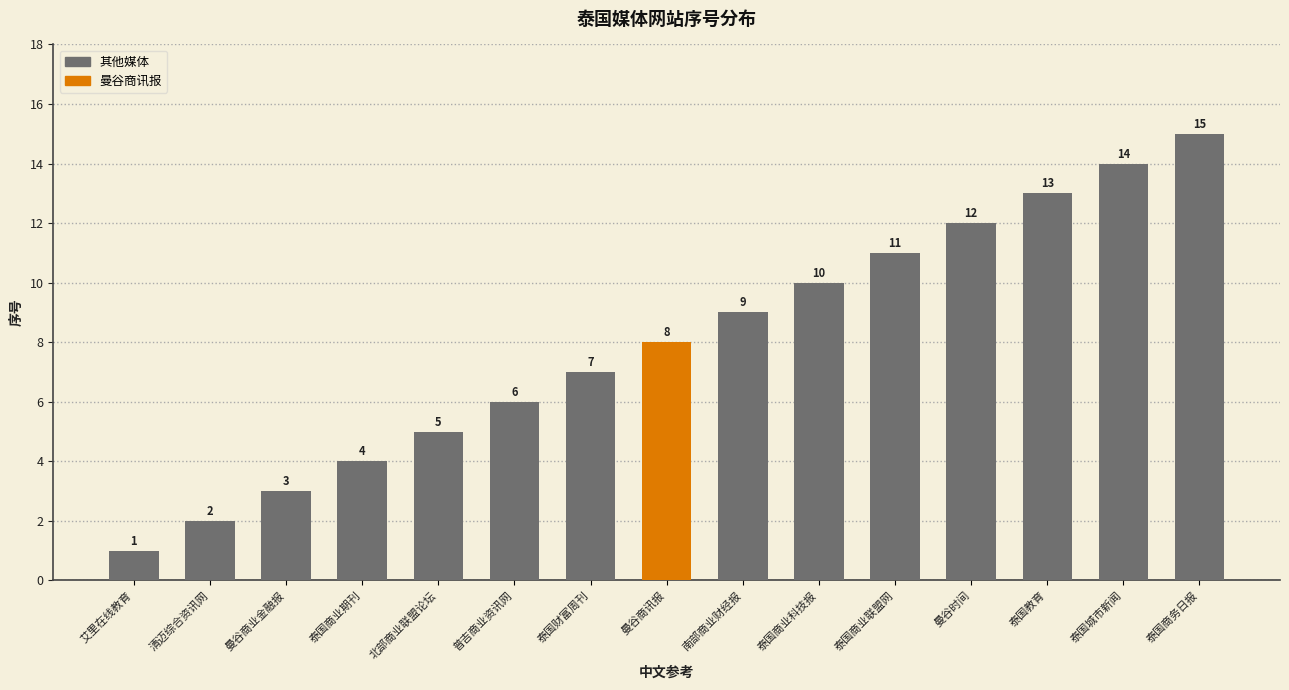

Reading left to right, list all the values displayed in this chart.

1	2	3	4	5	6	7	8	9	10	11	12	13	14	15